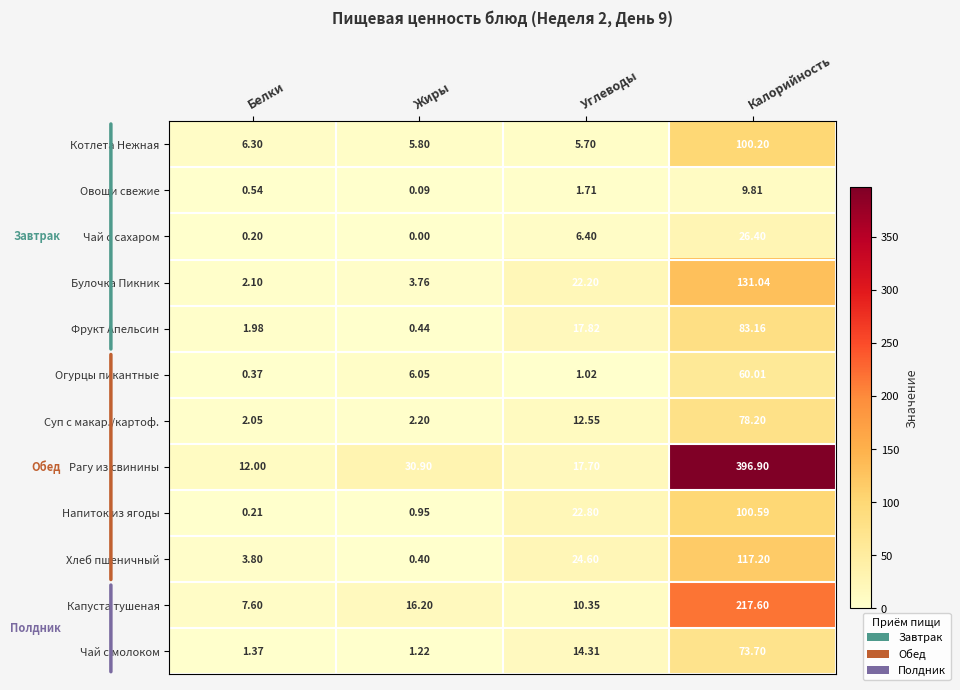

Which category has the highest value across all series?

Калорийность